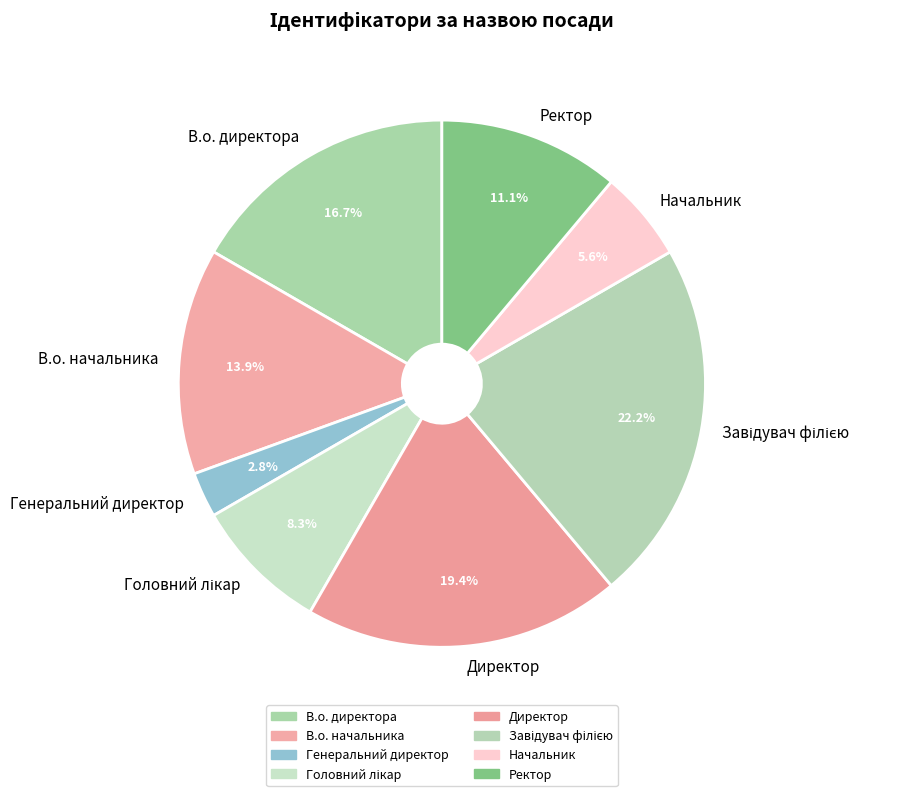

What is the smallest slice in the pie chart?

Генеральний директор